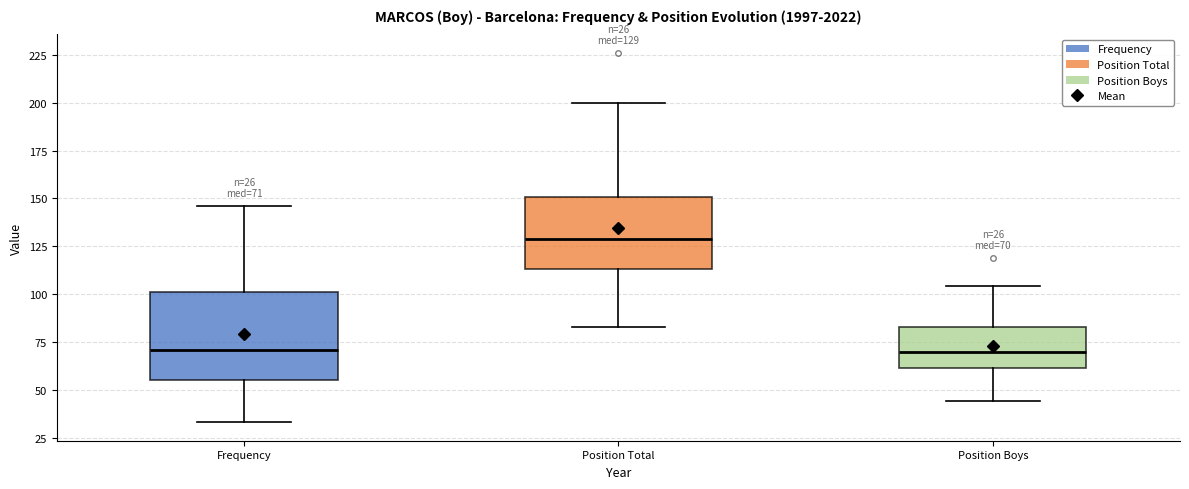

Comparing the boxes themselves (not the whiskers), which one is the tallest?

Frequency